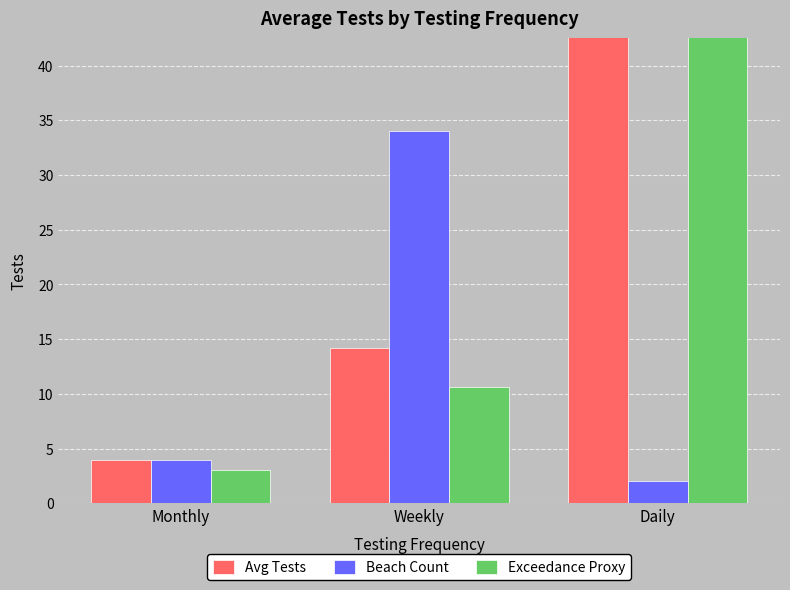

Between Daily and Weekly, which is larger?

Daily